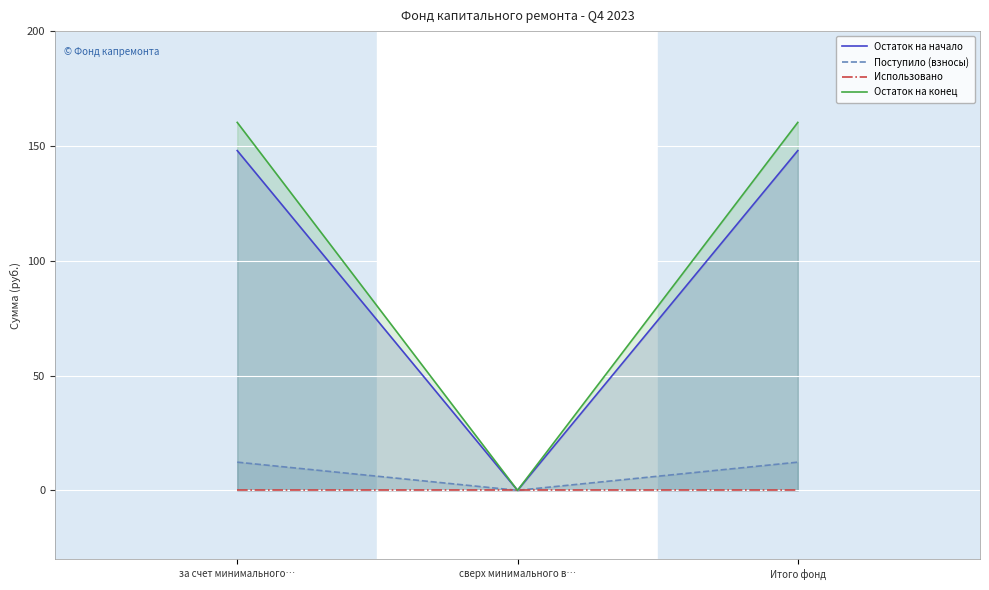

How many lines are shown in the chart?

4